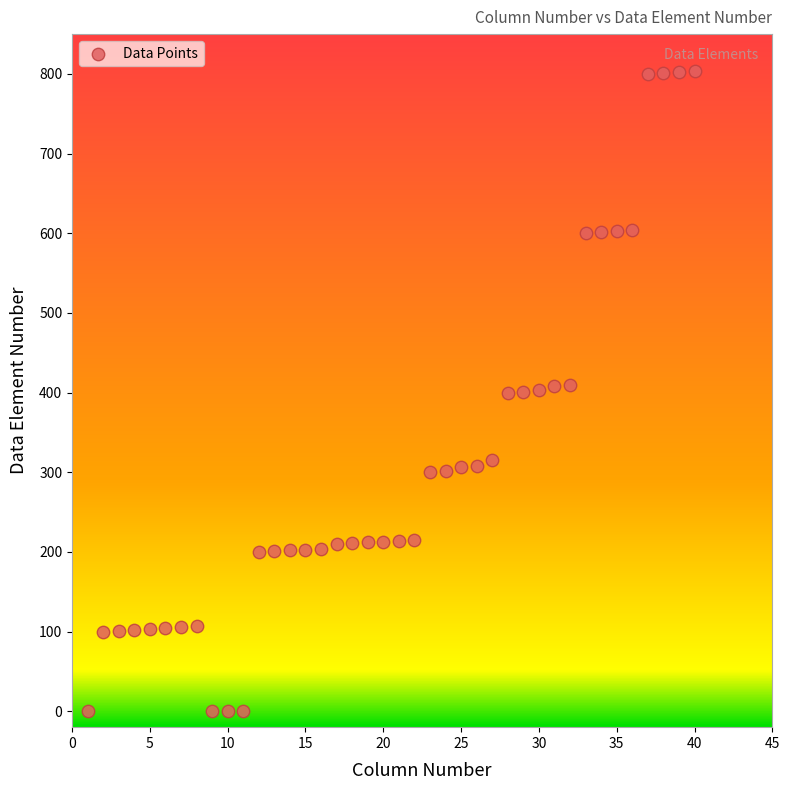

What is the range of Y values (max minus min)?

804